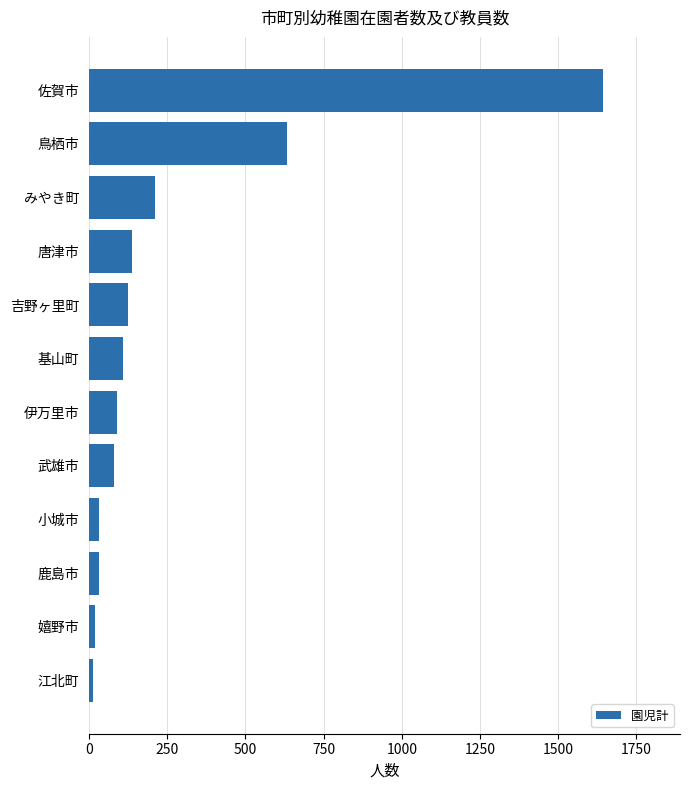

The value at 武雄市 is 80. True or false?

True